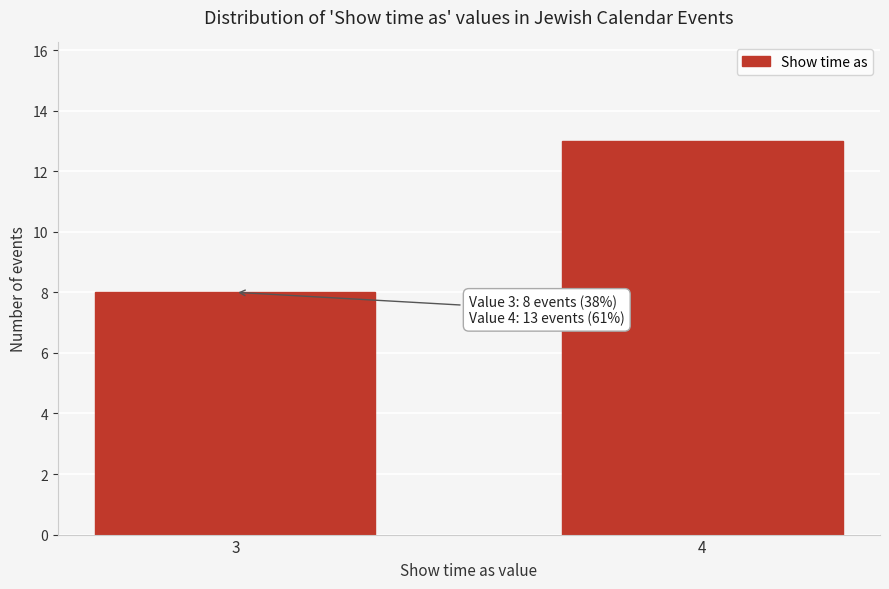

Reading left to right, what are all the values shown in this chart?

8	13